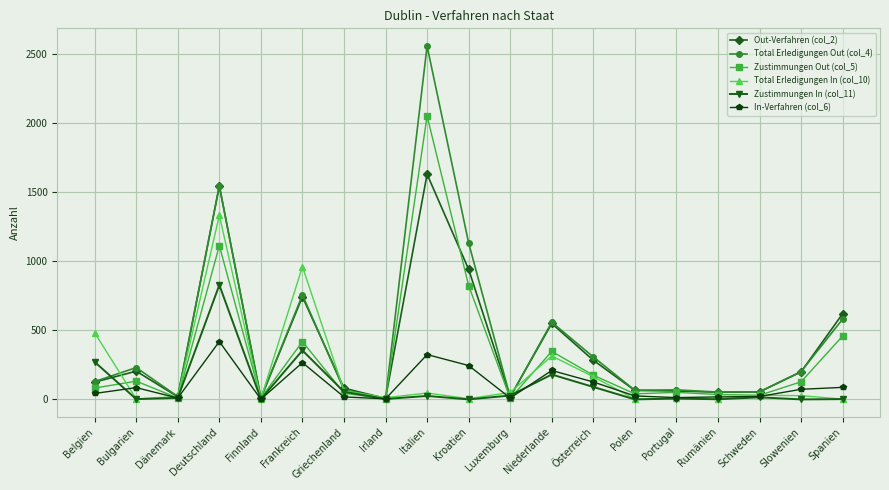

List the series in order of their peak value, highest first.

Total Erledigungen Out (col_4), Zustimmungen Out (col_5), Out-Verfahren (col_2), Total Erledigungen In (col_10), Zustimmungen In (col_11), In-Verfahren (col_6)